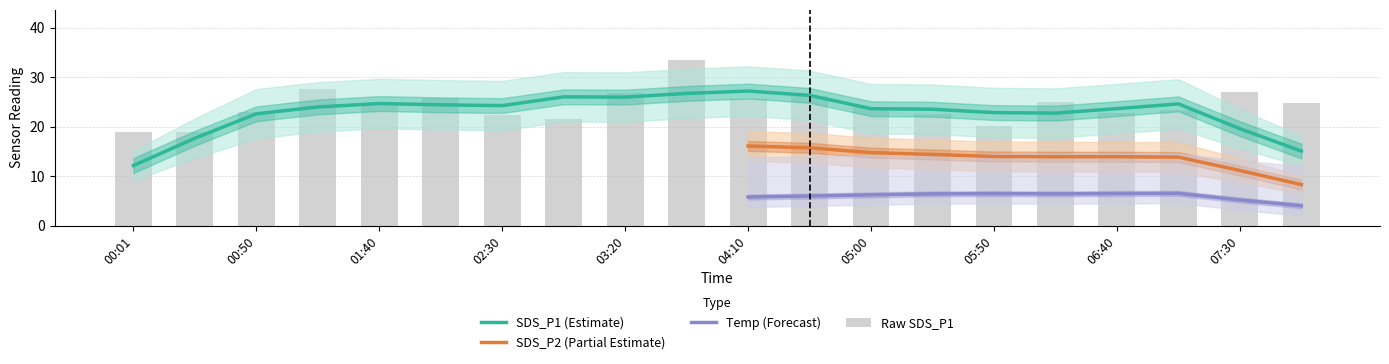

What position from the left is 02:05?

6